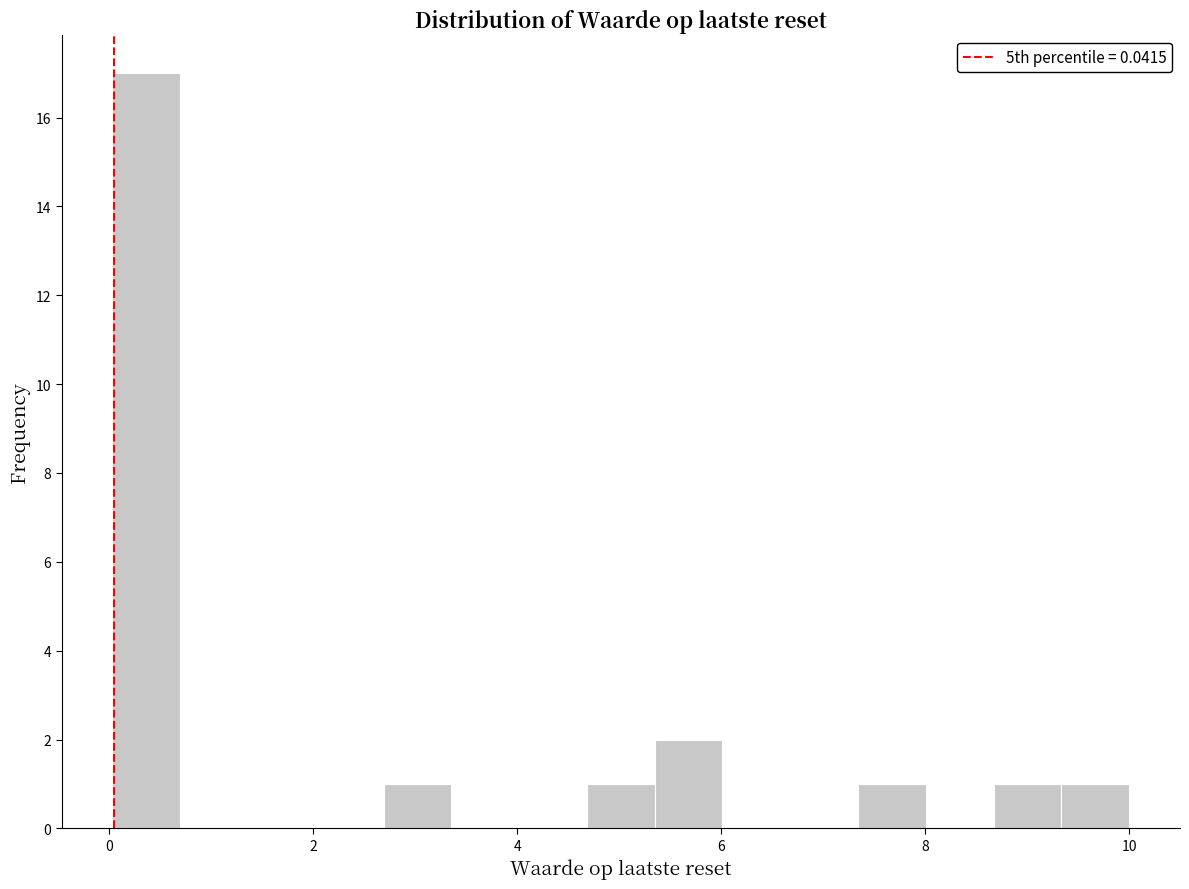

Read against the x-axis, roughly where is the centre of the tallest bar?

0.4